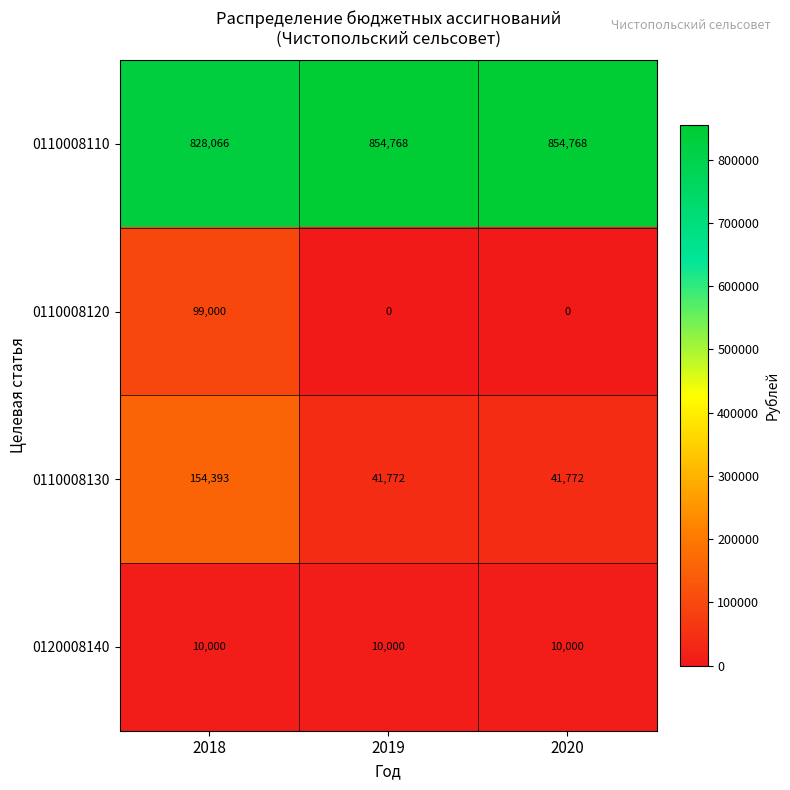

How many 0110008110 values are between 828066 and 854768?

3